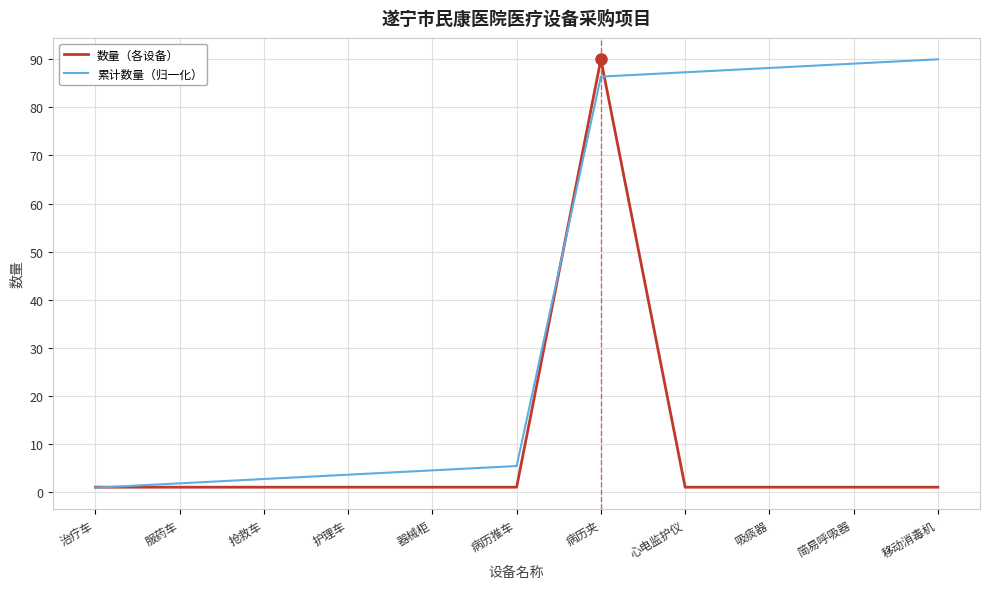

What position from the right is 吸痰器?

3